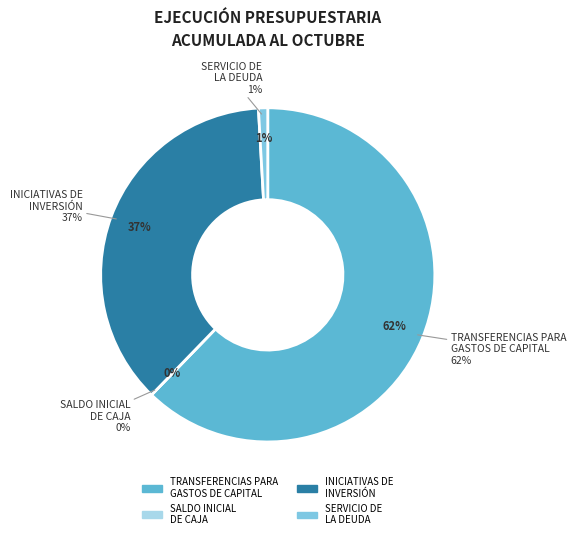

How many slices are in this pie chart?

4